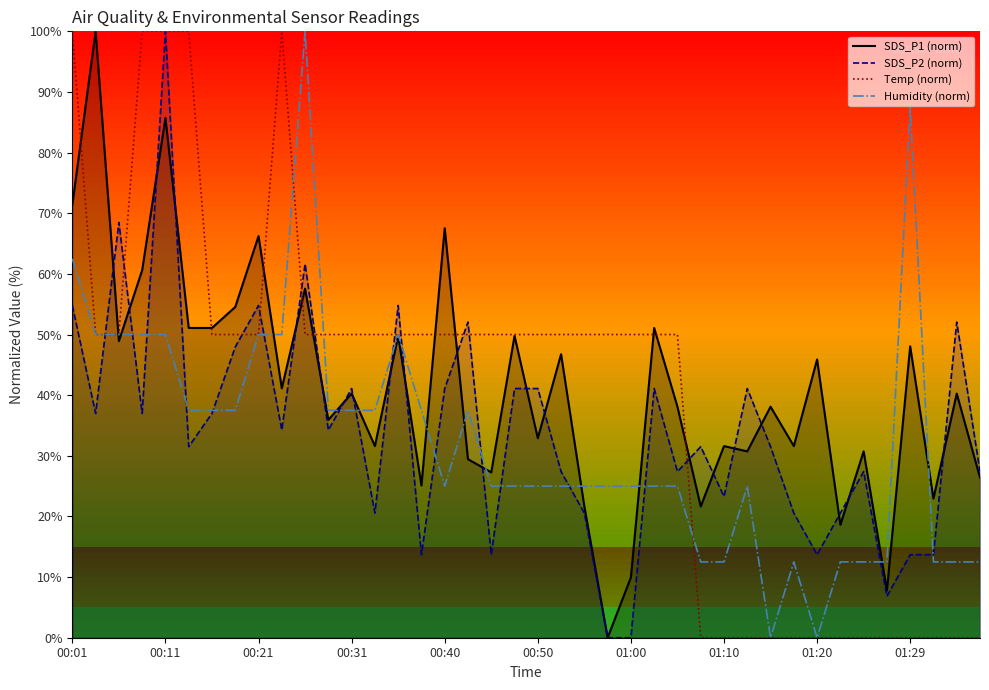

At which label does SDS_P2 (norm) first exceed 34?

00:01